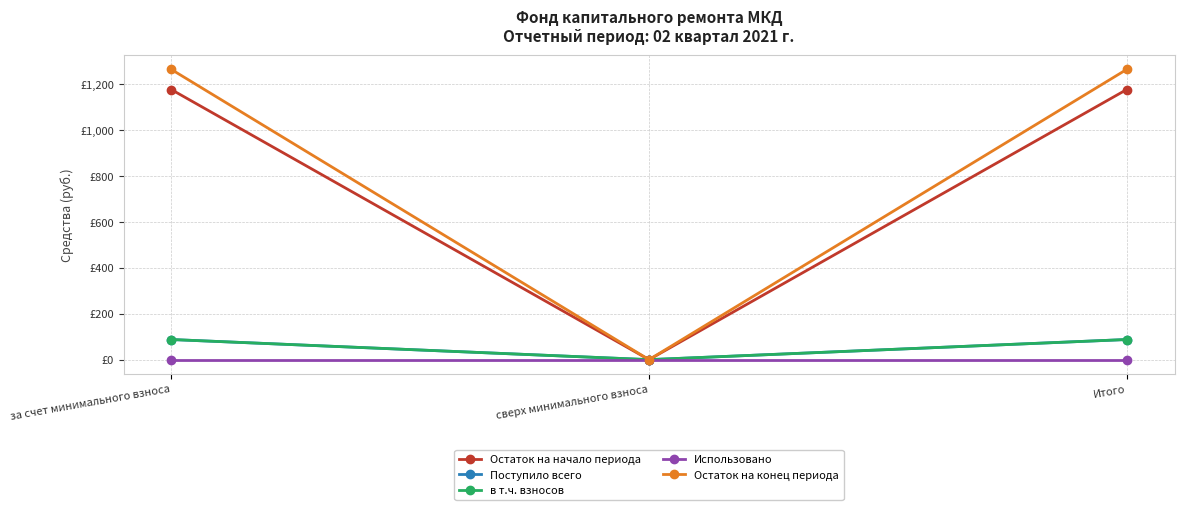

Does the chart have visible grid lines?

Yes